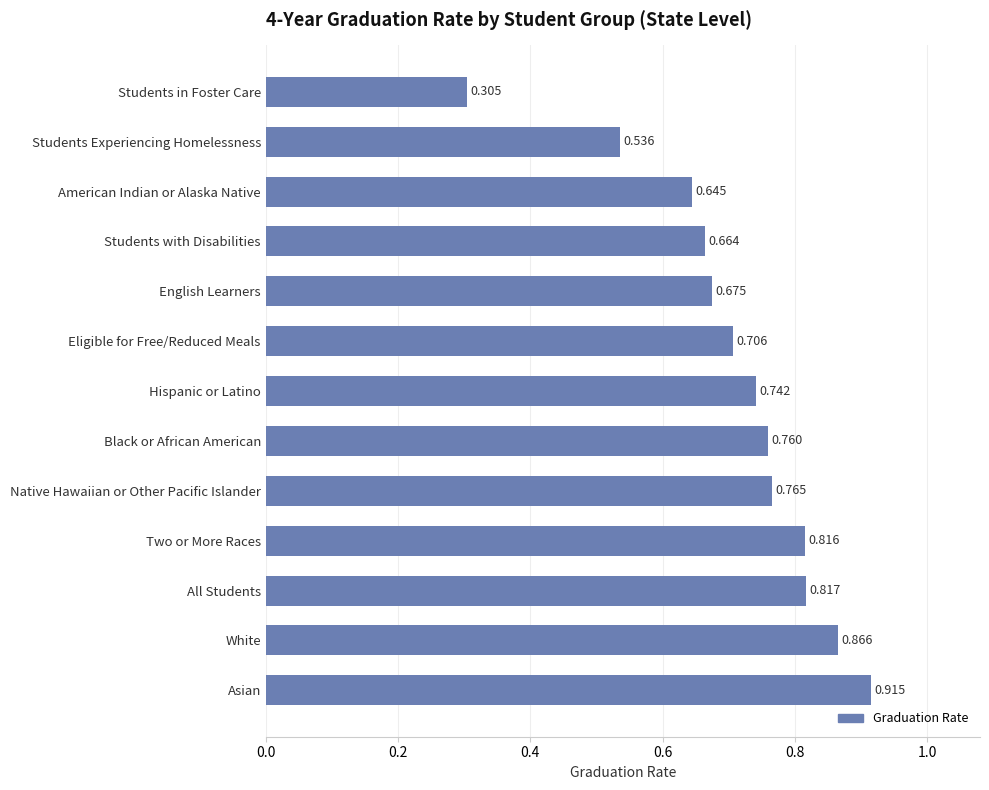

Count the number of categories in the chart.

13